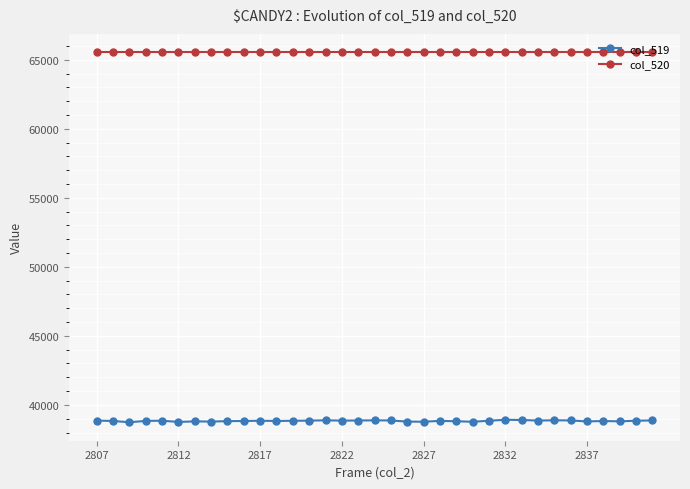

Does the chart have visible grid lines?

Yes